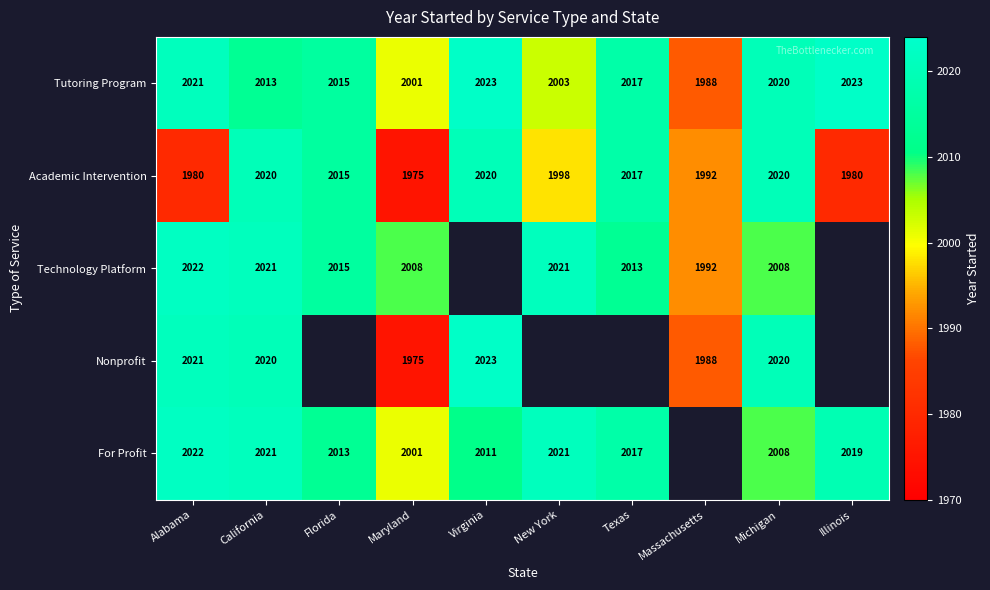

What is the difference between the highest and lowest values at Illinois?

43.0